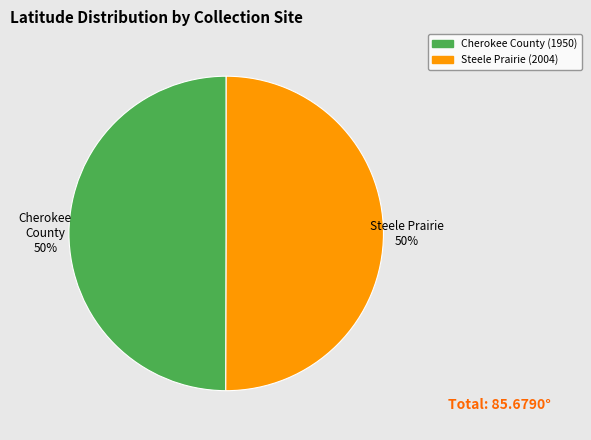

Approximately how many times larger is the value at Cherokee County (1950) compared to Steele Prairie (2004)?

1.0